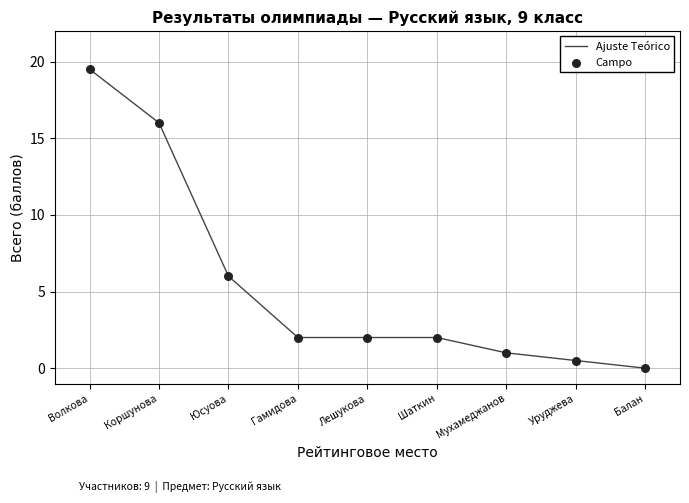

What is the change in value from Волкова to Гамидова?

-17.5